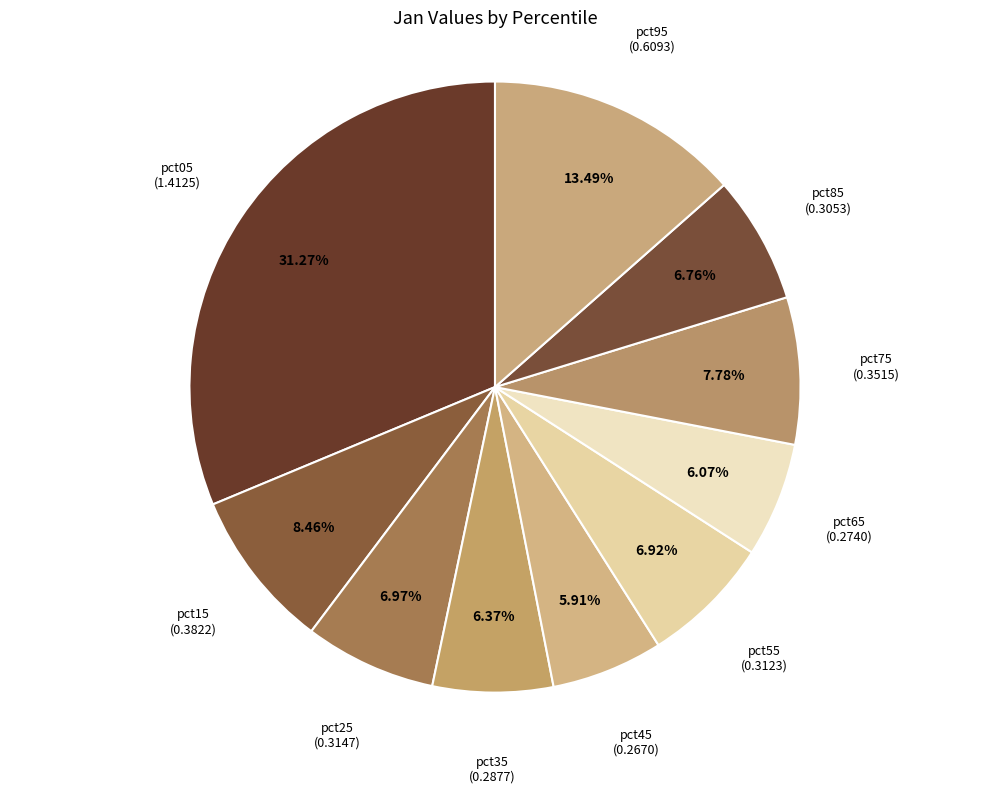

What is the largest slice in the pie chart?

pct05